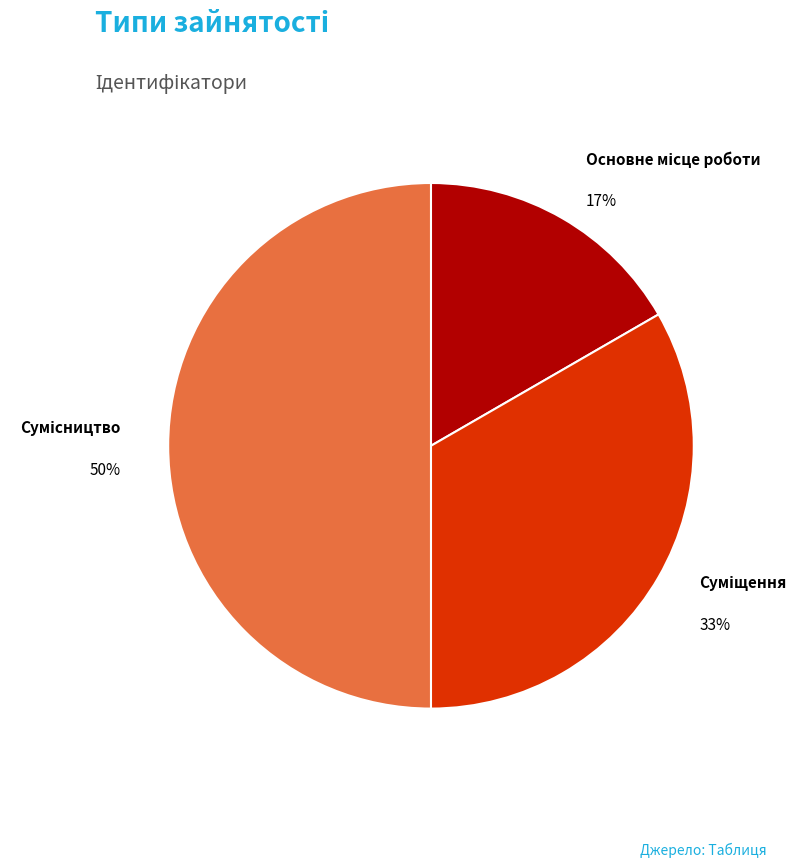

To the nearest percent, what is the difference between the largest and smallest slice percentages?

33%